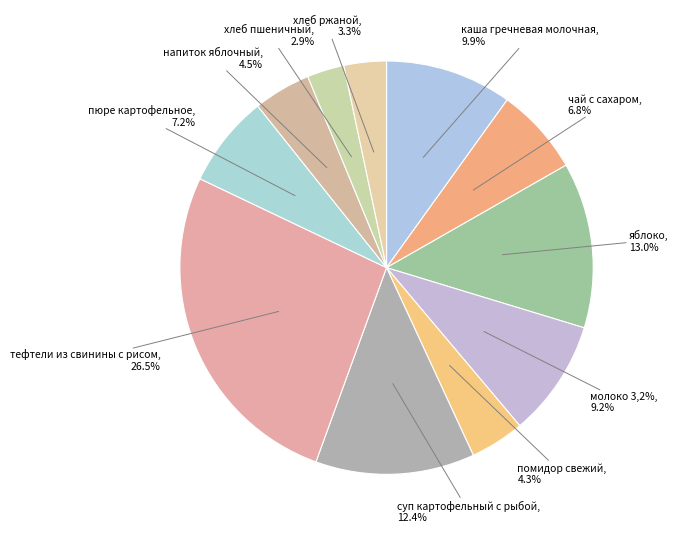

The молоко 3,2% slice represents 1% of the pie. True or false?

False